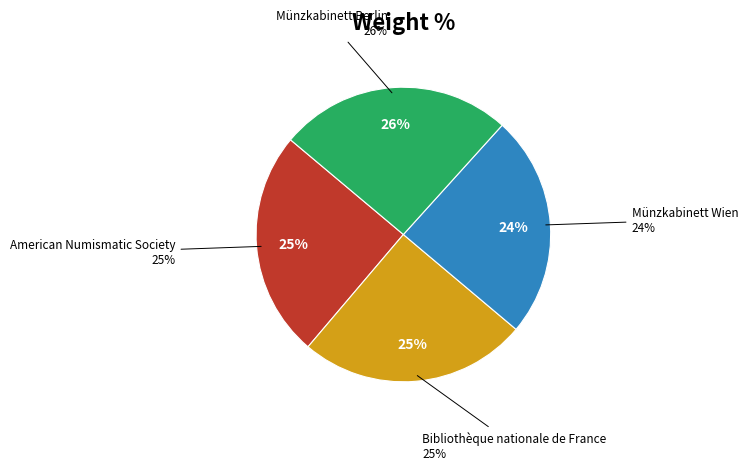

Rank the categories by value from lowest to highest.

Münzkabinett Wien, American Numismatic Society, Bibliothèque nationale de France, Münzkabinett Berlin